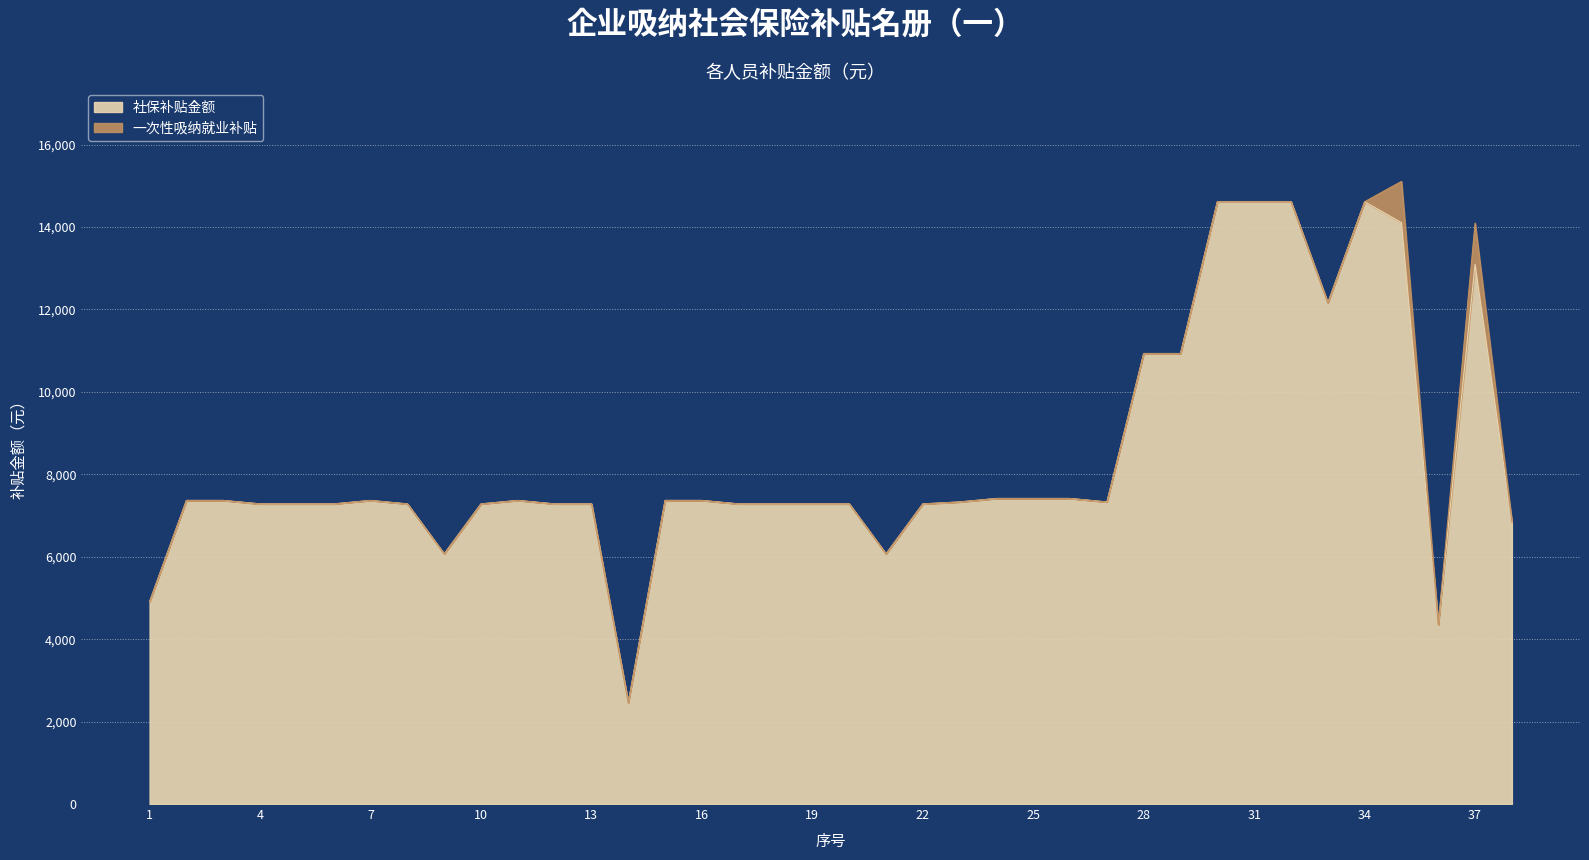

How many interior local valleys (lower than both neighbors) does the data have?

6